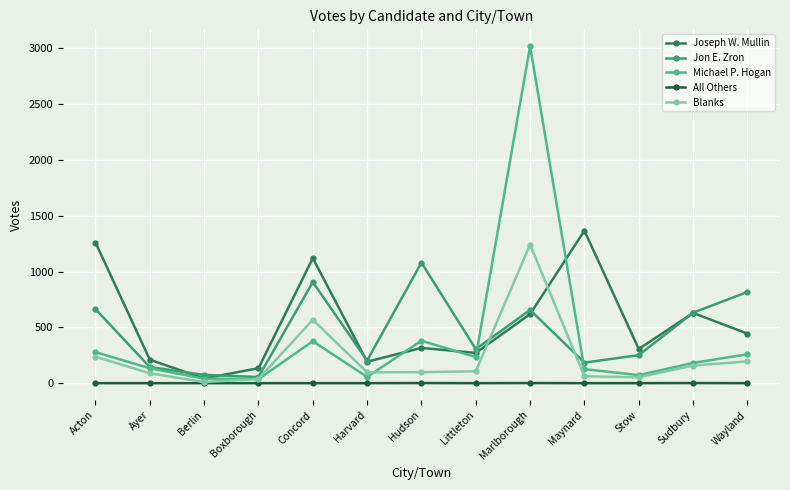

Does the chart have visible grid lines?

Yes